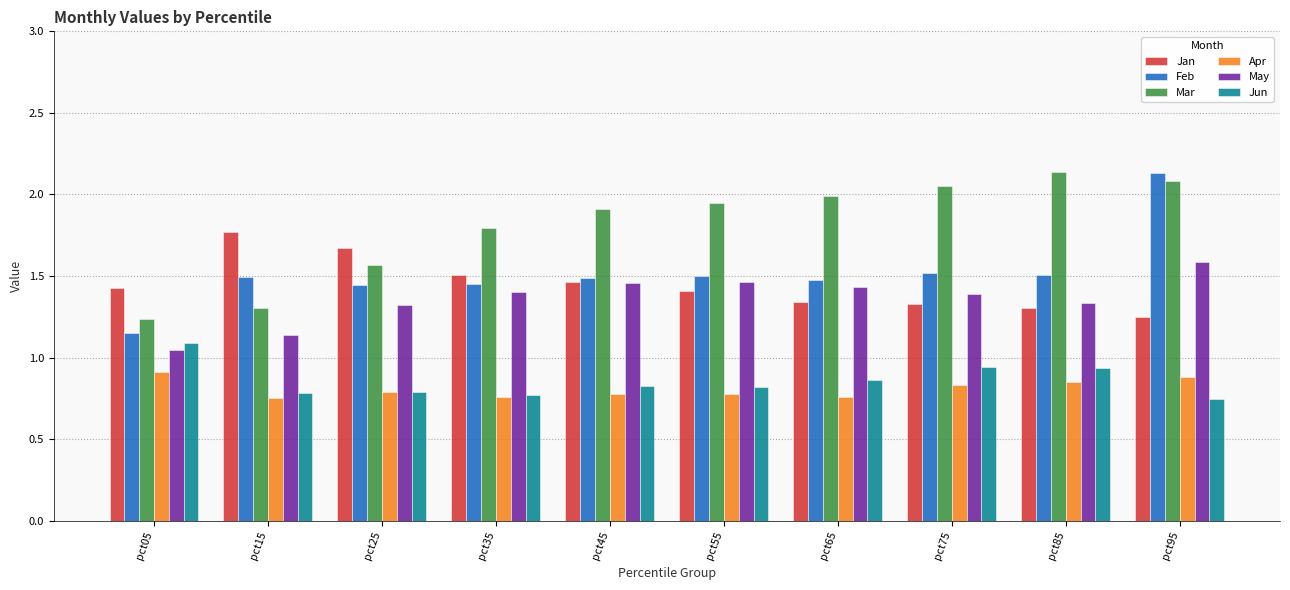

How many bars are there in total?

60